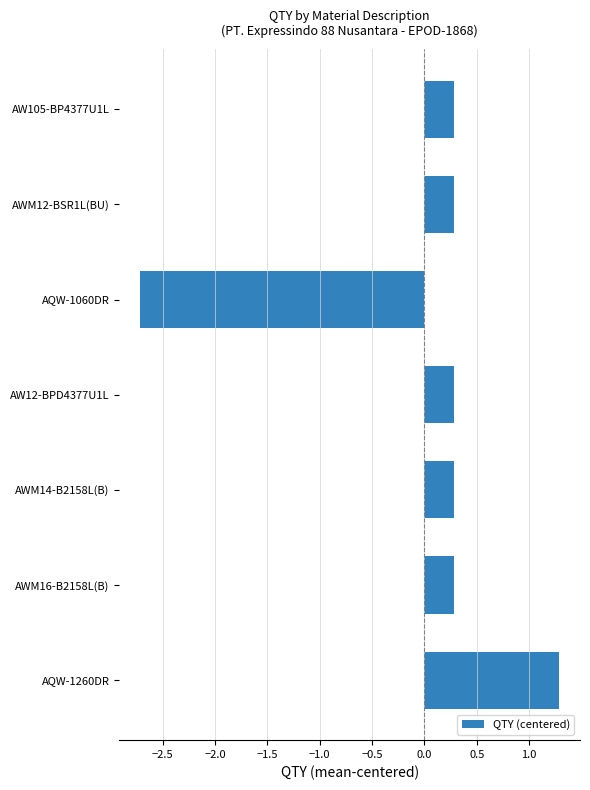

What is the maximum value shown in the chart?

1.3